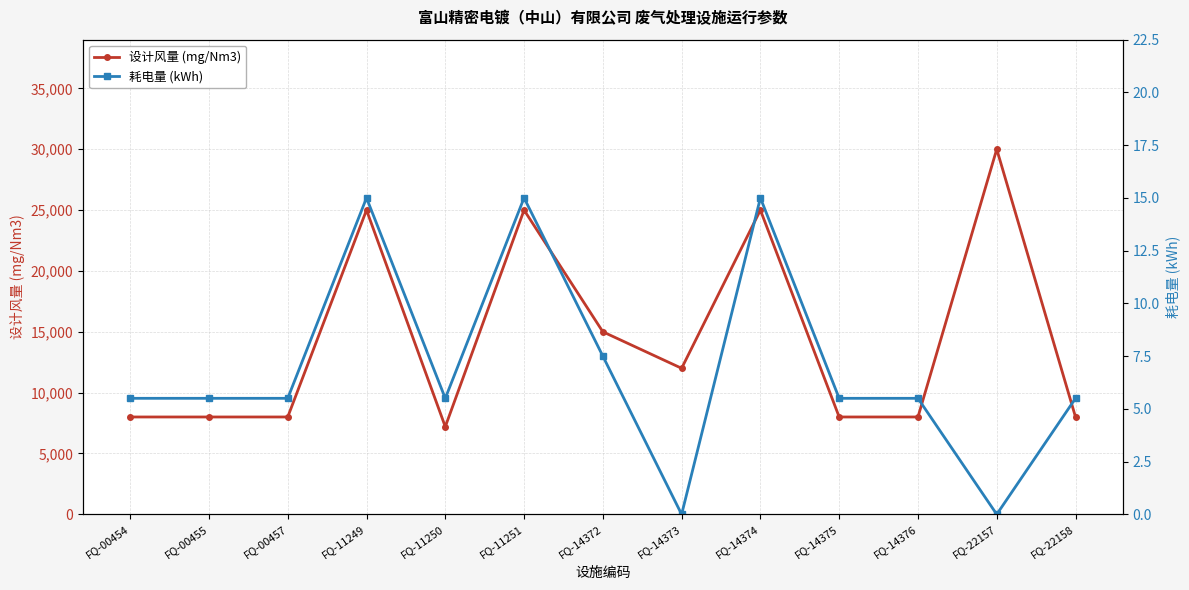

Reading right to left, what are all the values shown in this chart?

设计风量 (mg/Nm3): FQ-22158=8000.0	FQ-22157=30000.0	FQ-14376=8000.0	FQ-14375=8000.0	FQ-14374=25000.0	FQ-14373=12000.0	FQ-14372=15000.0	FQ-11251=25000.0	FQ-11250=7200.0	FQ-11249=25000.0	FQ-00457=8000.0	FQ-00455=8000.0	FQ-00454=8000.0
耗电量 (kWh): FQ-22158=5.5	FQ-22157=0.0	FQ-14376=5.5	FQ-14375=5.5	FQ-14374=15.0	FQ-14373=0.0	FQ-14372=7.5	FQ-11251=15.0	FQ-11250=5.5	FQ-11249=15.0	FQ-00457=5.5	FQ-00455=5.5	FQ-00454=5.5